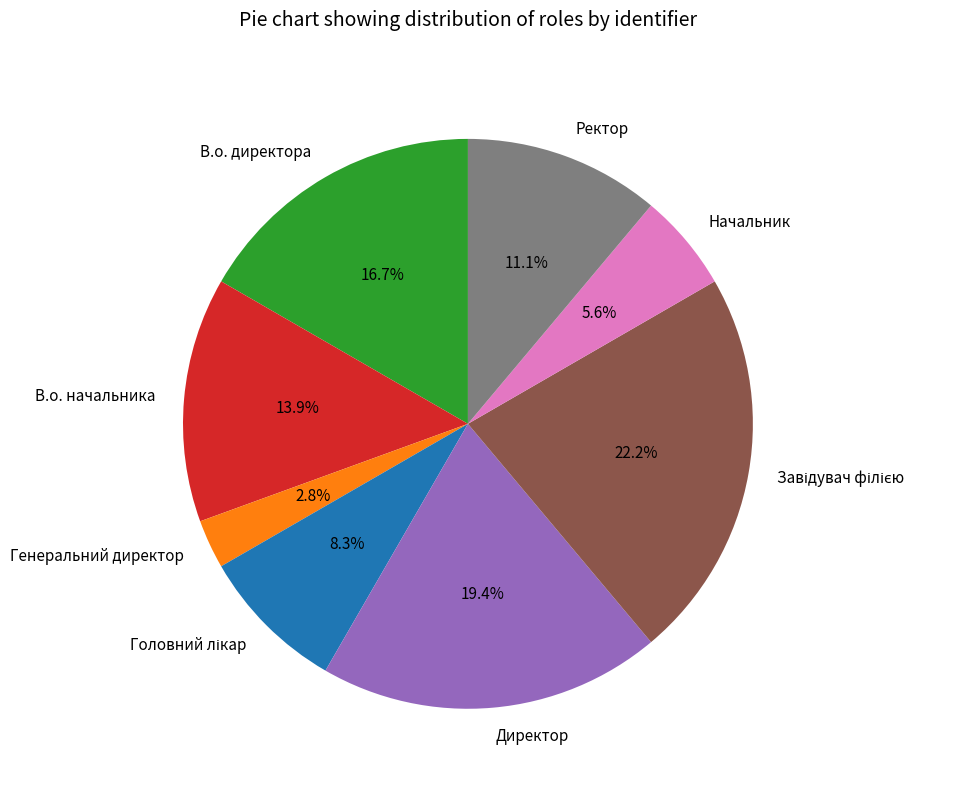

Combined, do Генеральний директор and Ректор account for over 50%?

No